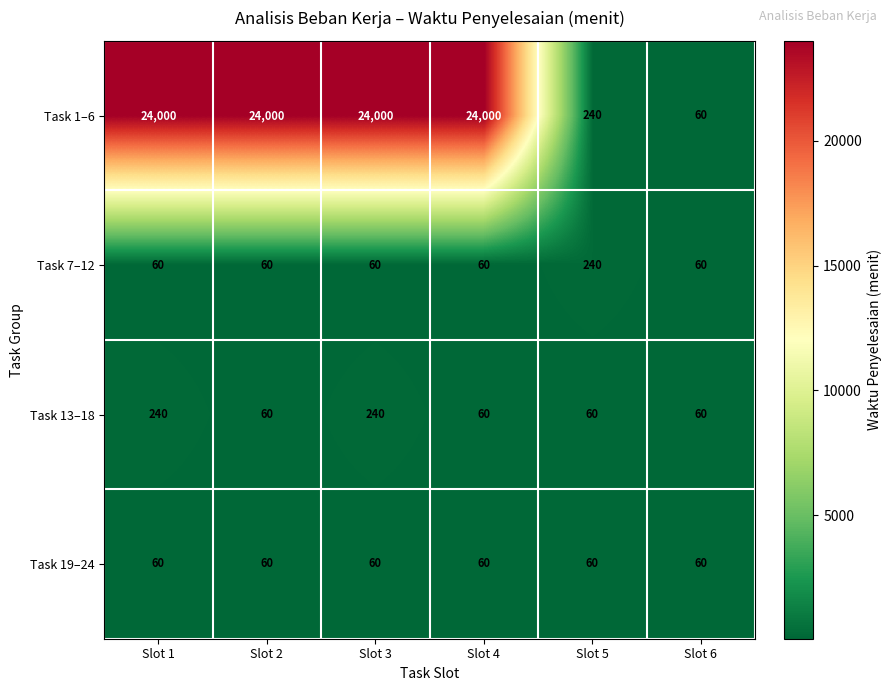

Is the value of Task 13–18 at Slot 3 greater than the value of Task 19–24 at Slot 2?

Yes